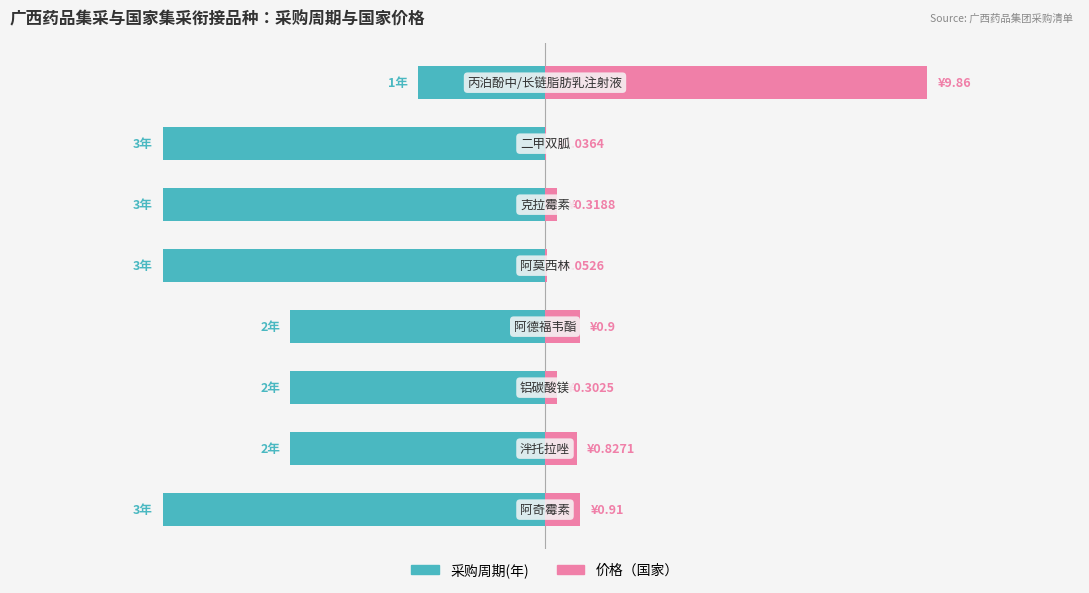

What is the difference between the second highest and minimum values in the 采购周期(年) series?

1.0